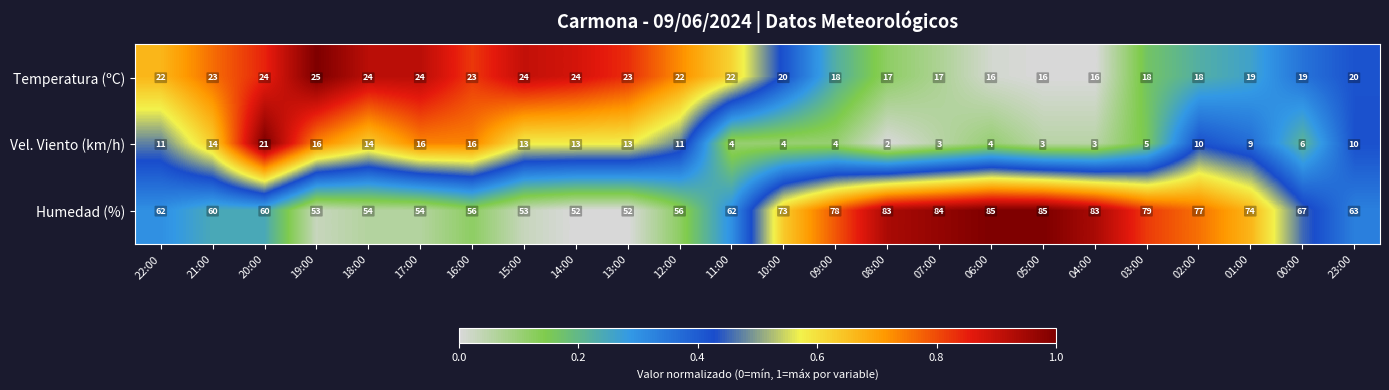

What is the highest value of the Vel. Viento (km/h) series?

21